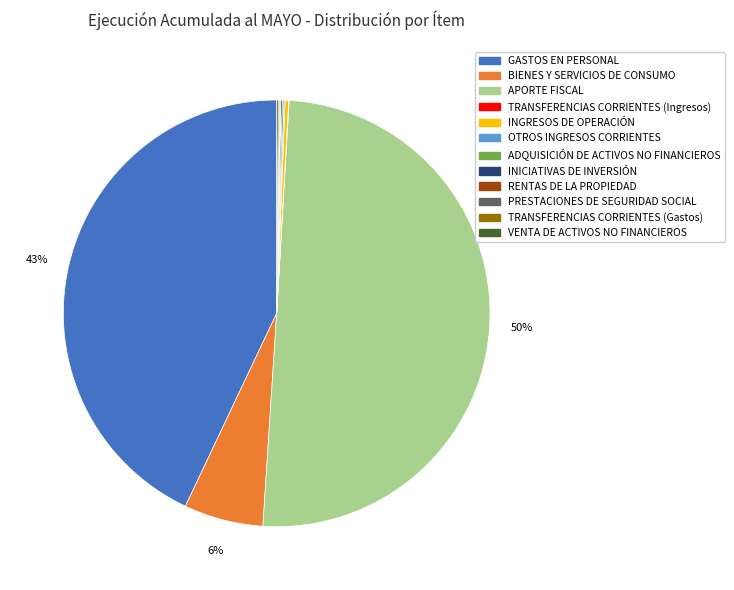

To the nearest percent, what percentage of the pie is BIENES Y SERVICIOS DE CONSUMO?

6%